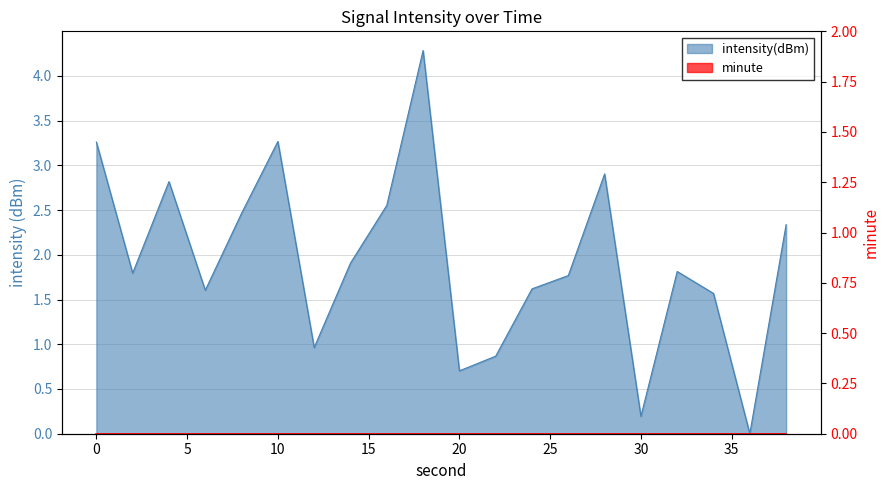

What is the sum of the values at 22 and 18?

5.2